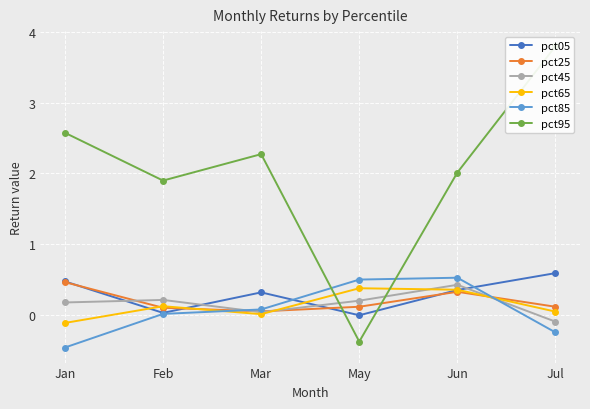

What is the label of the 1st point from the left?

Jan